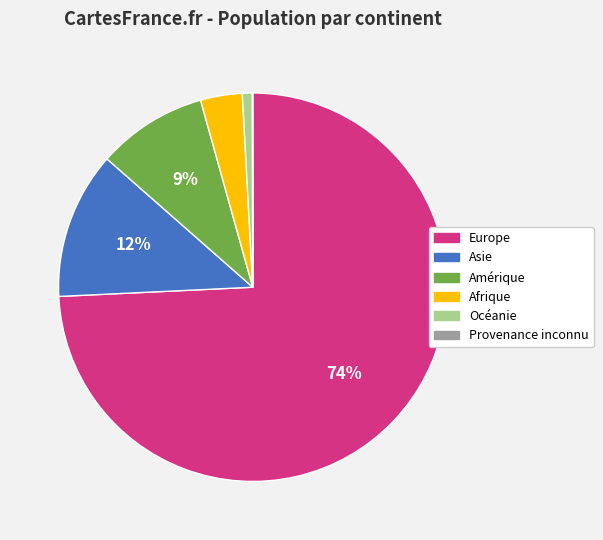

To the nearest percent, what is the difference between the Afrique and Asie slice percentages?

9%